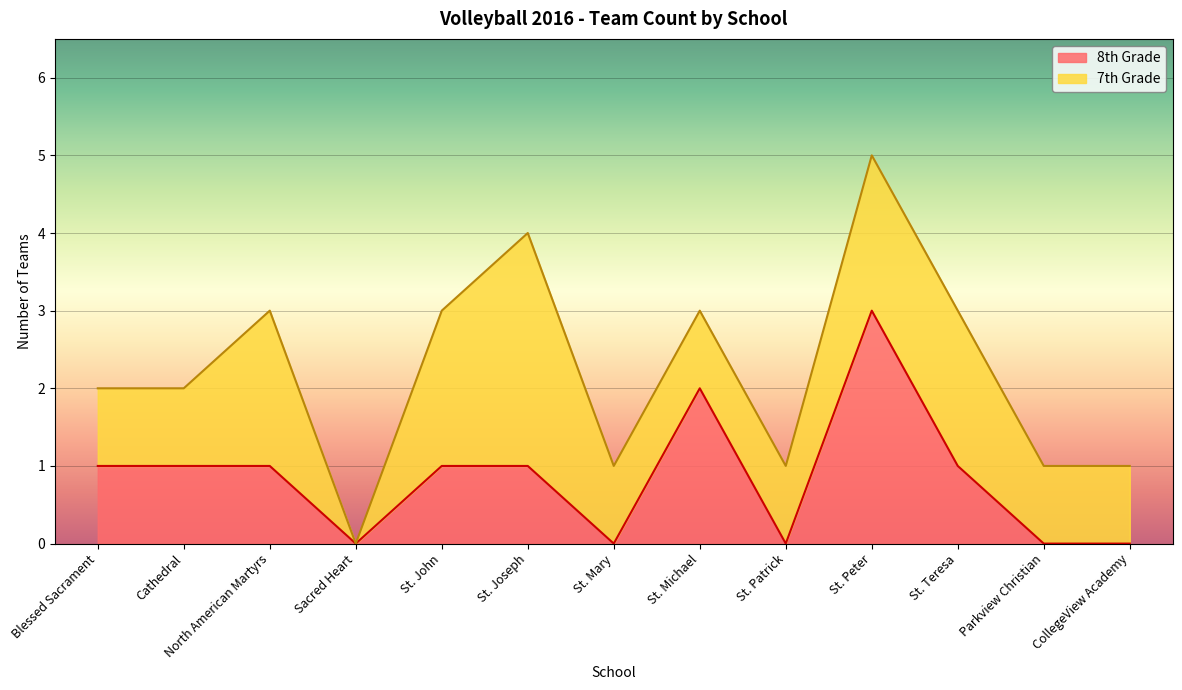

What is the approximate value at Blessed Sacrament?

1